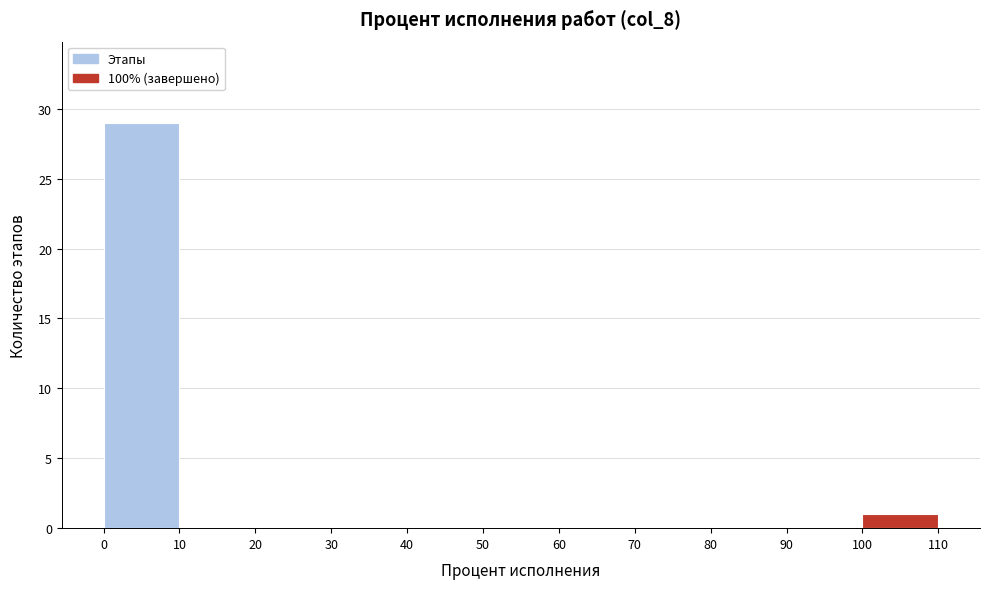

Which range on the x-axis has the tallest bar?

0 to 10